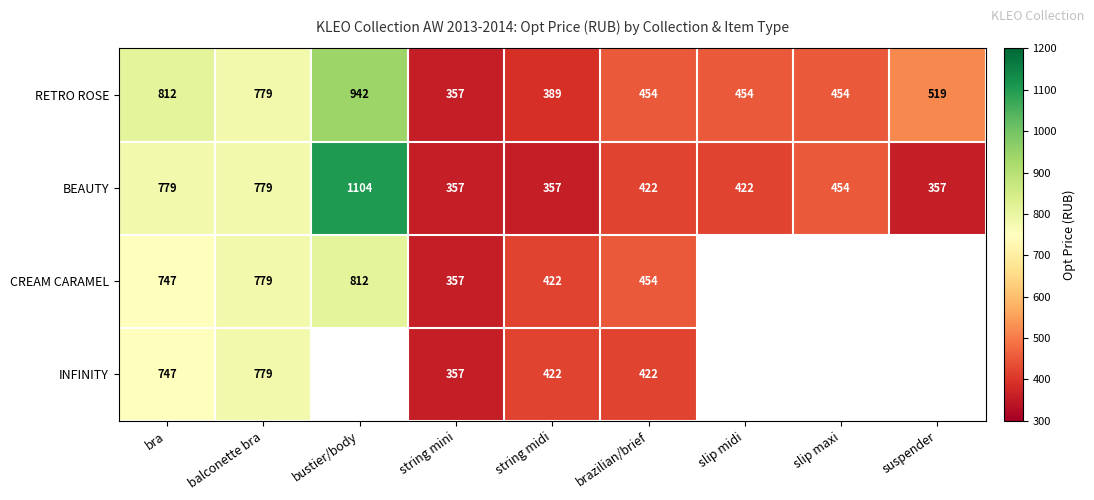

Which has a higher value, bustier/body or string mini?

bustier/body